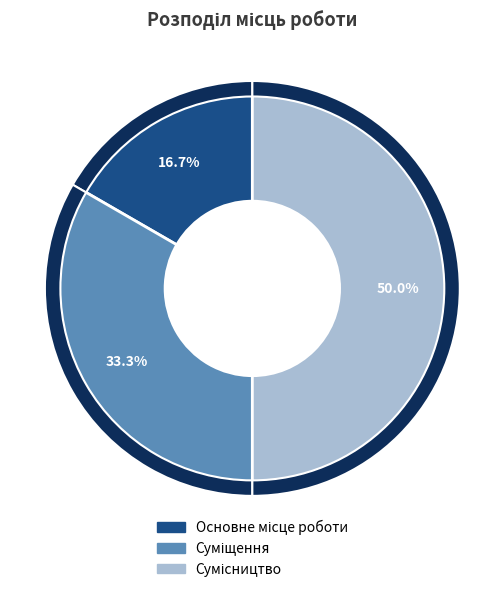

To the nearest percent, what portion does Суміщення represent?

33%